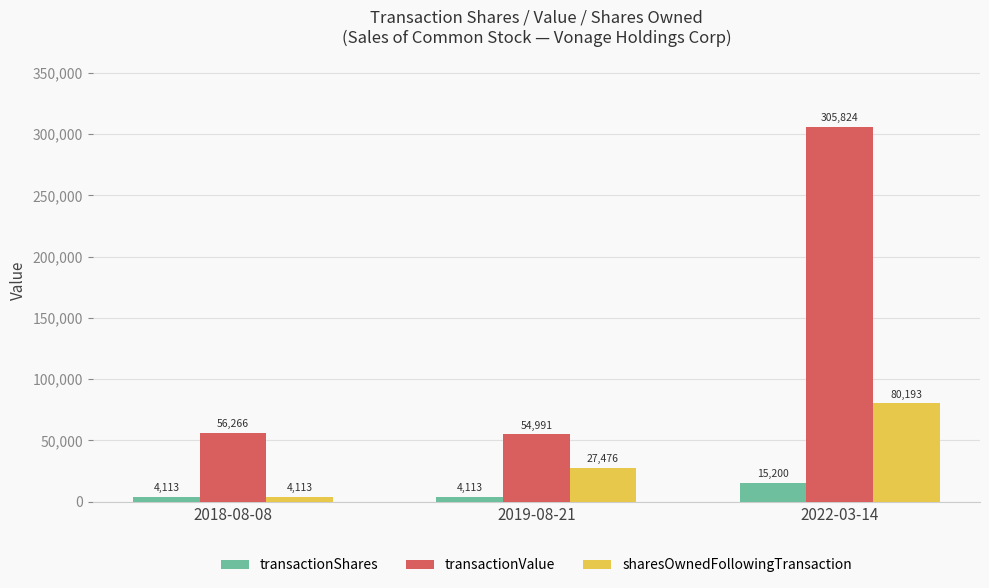

What position from the left is 2018-08-08?

1